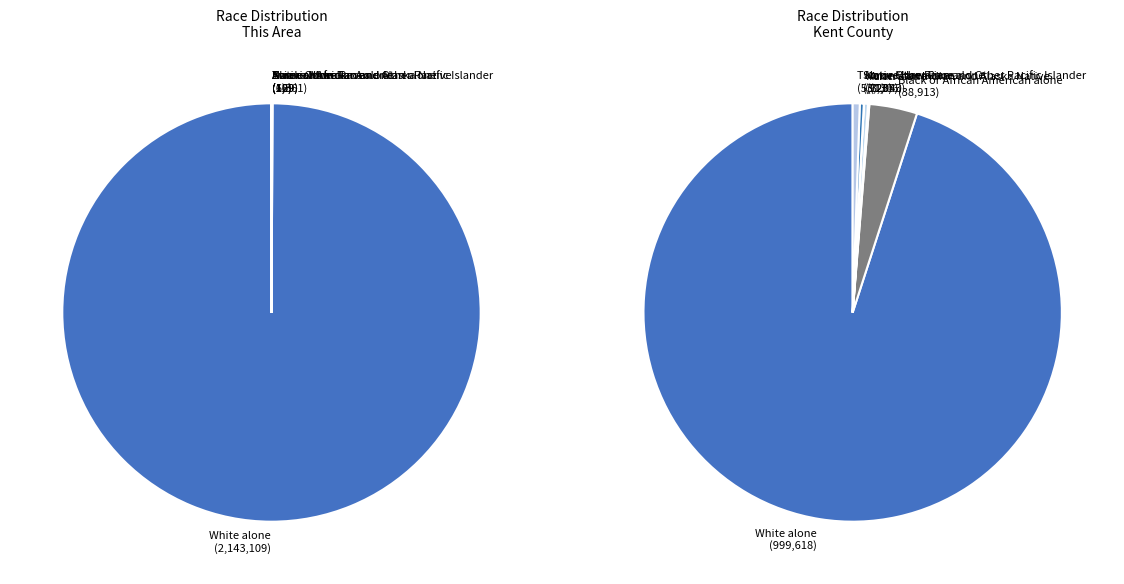

What percentage is NOT represented by Two or More Races?

100.0%